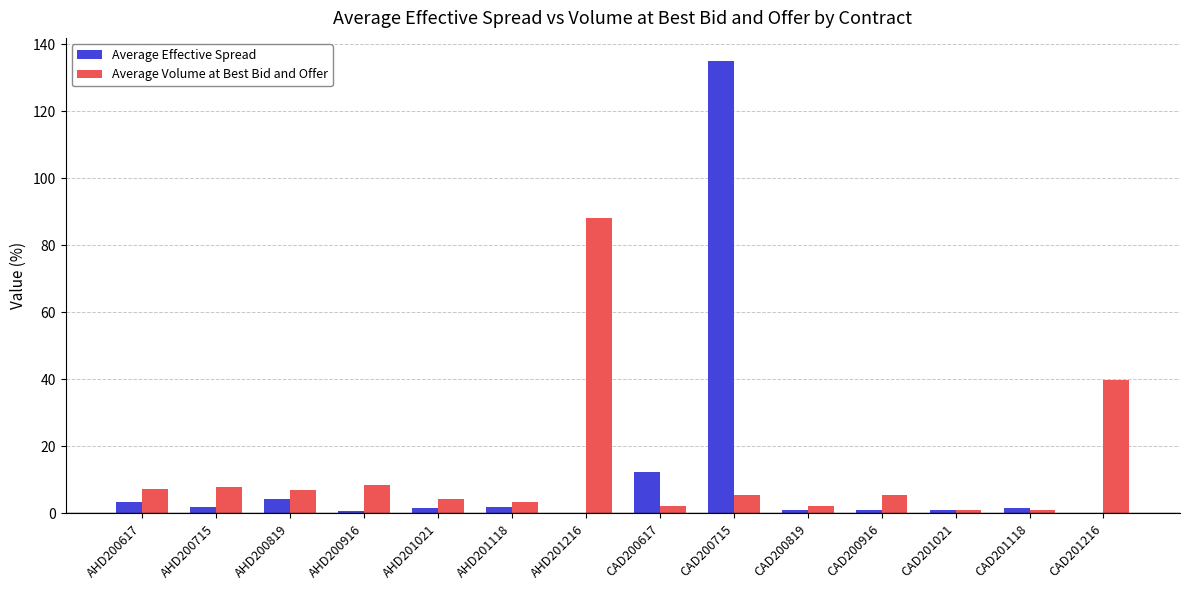

What is the greatest value displayed?

135.1